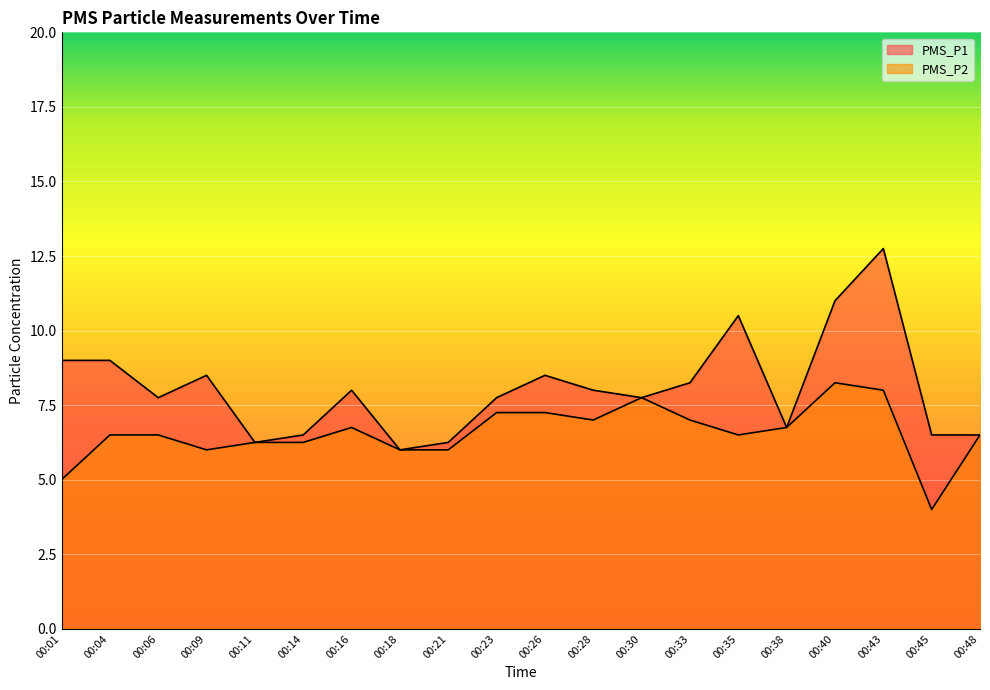

How many lines are shown in the chart?

2